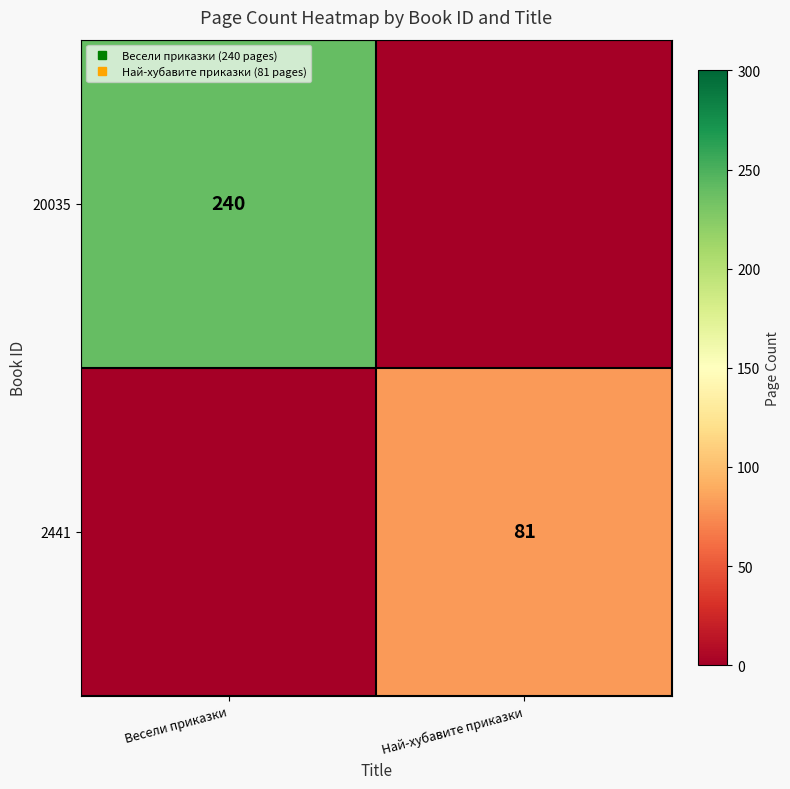

What is the maximum value shown in the chart?

240